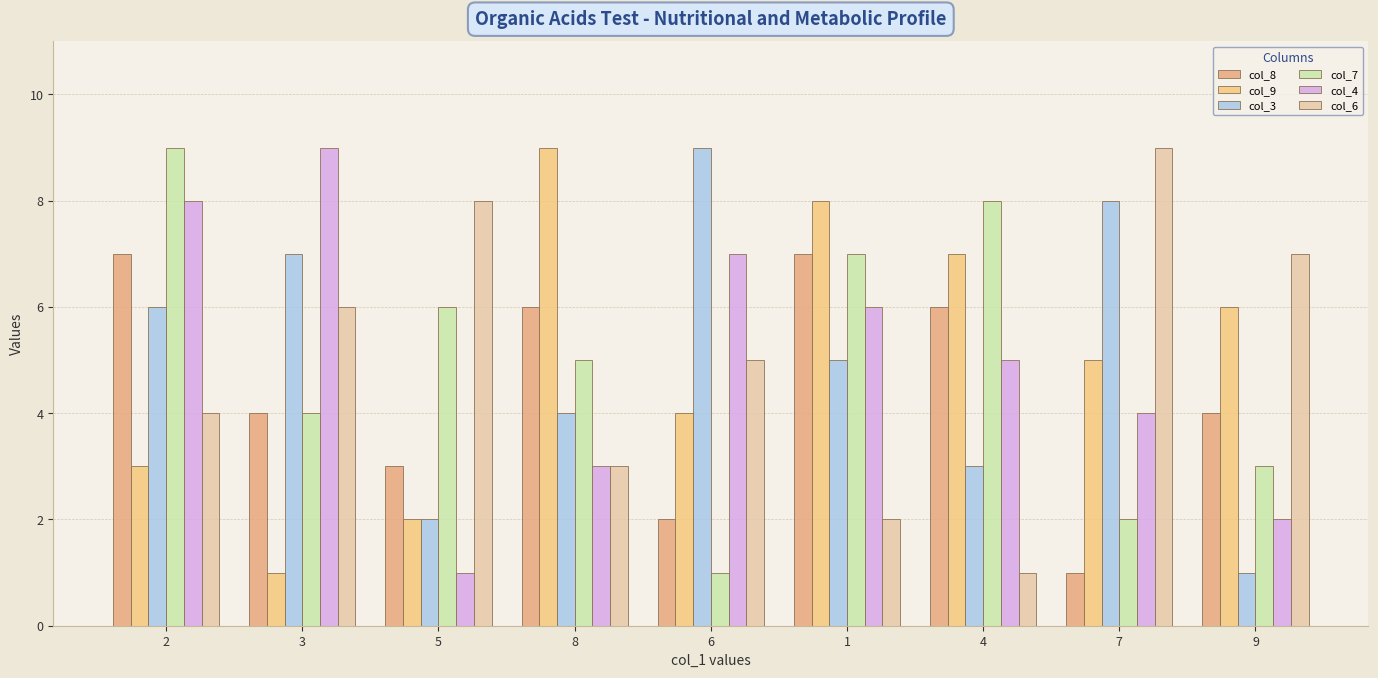

True or false: col_6 has a value of 14 at 7.

False